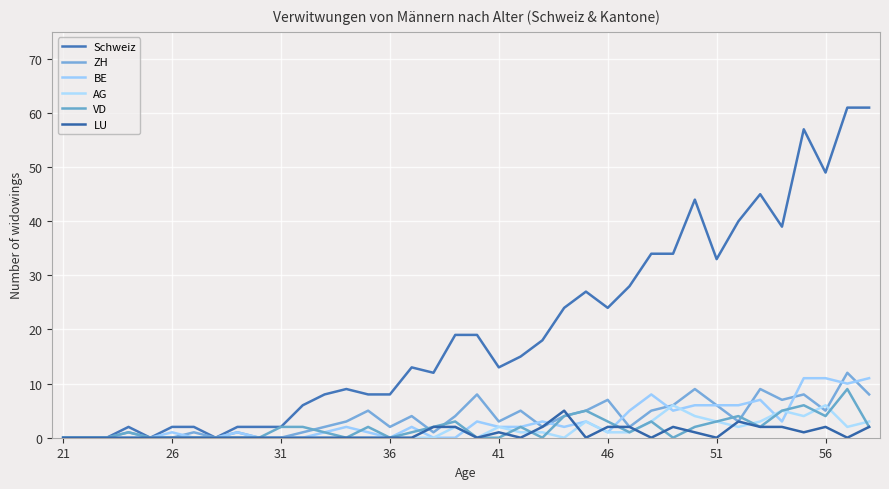

After their last crossing, which series has the higher values: BE or VD?

BE